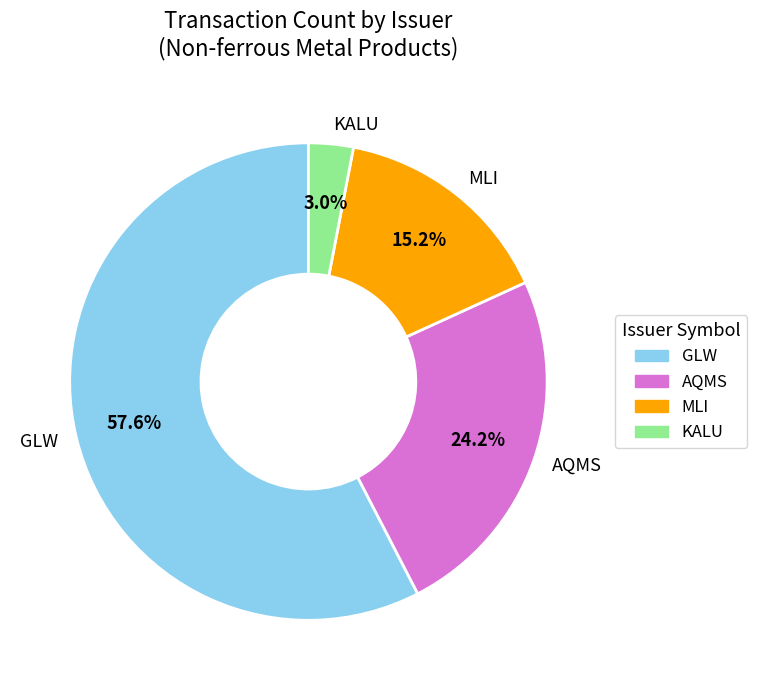

To the nearest percent, what is the difference between the largest and smallest slice percentages?

55%